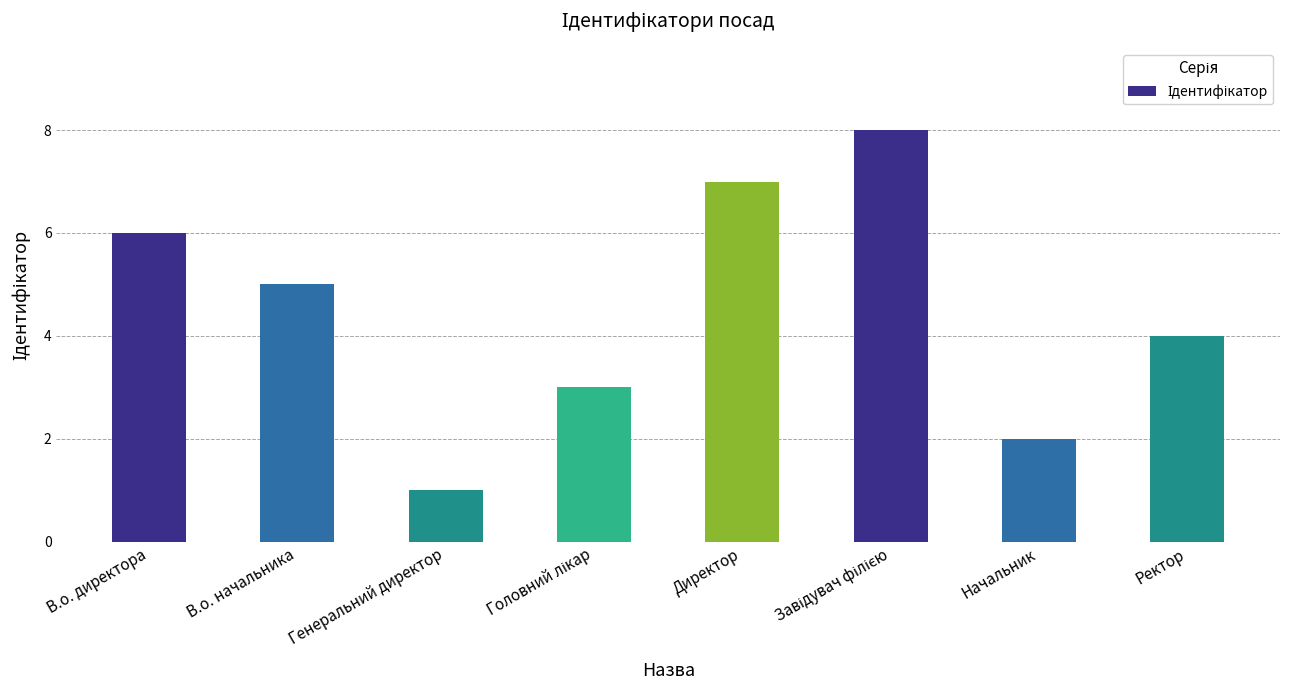

Reading left to right, extract all data points from this chart.

6	5	1	3	7	8	2	4